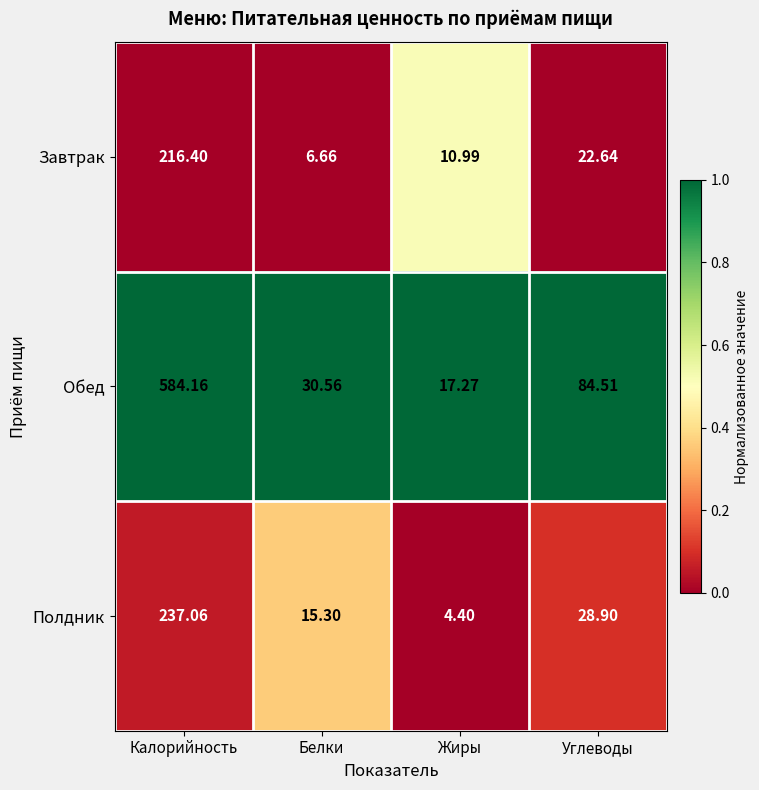

At which label is Завтрак closest to 111?

Углеводы